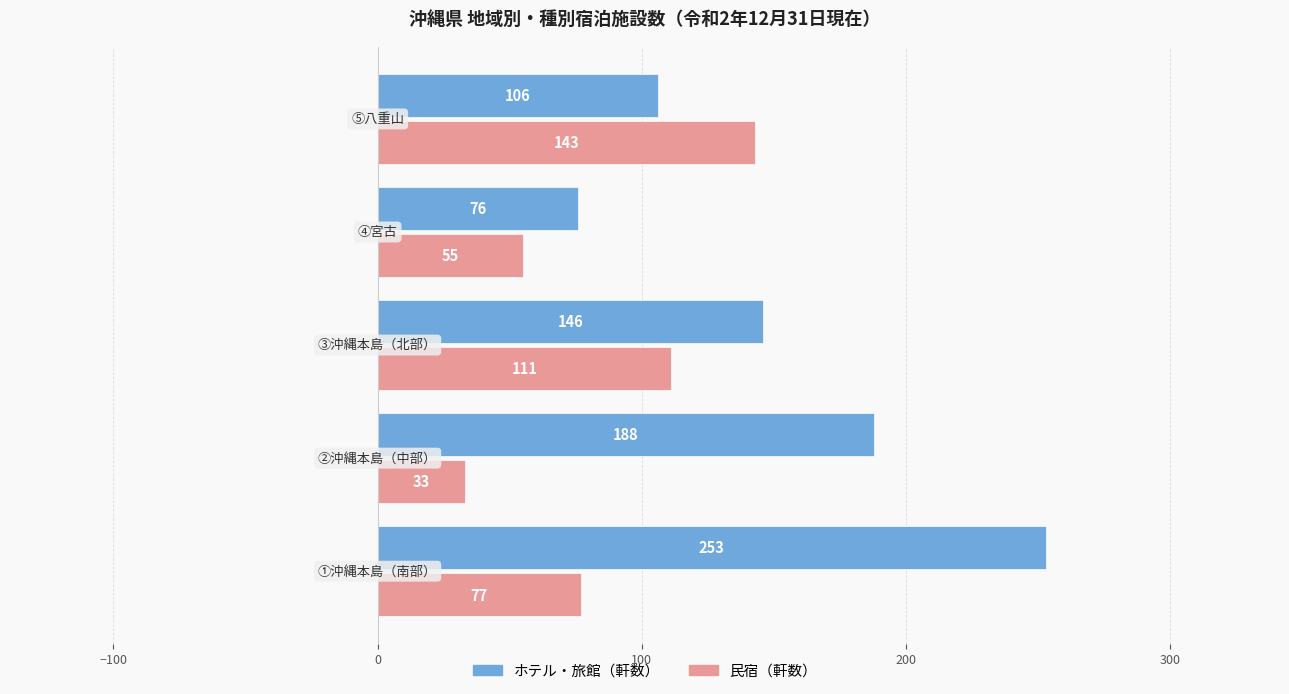

What is the difference between the second highest and second lowest values in the ホテル・旅館（軒数） series?

82